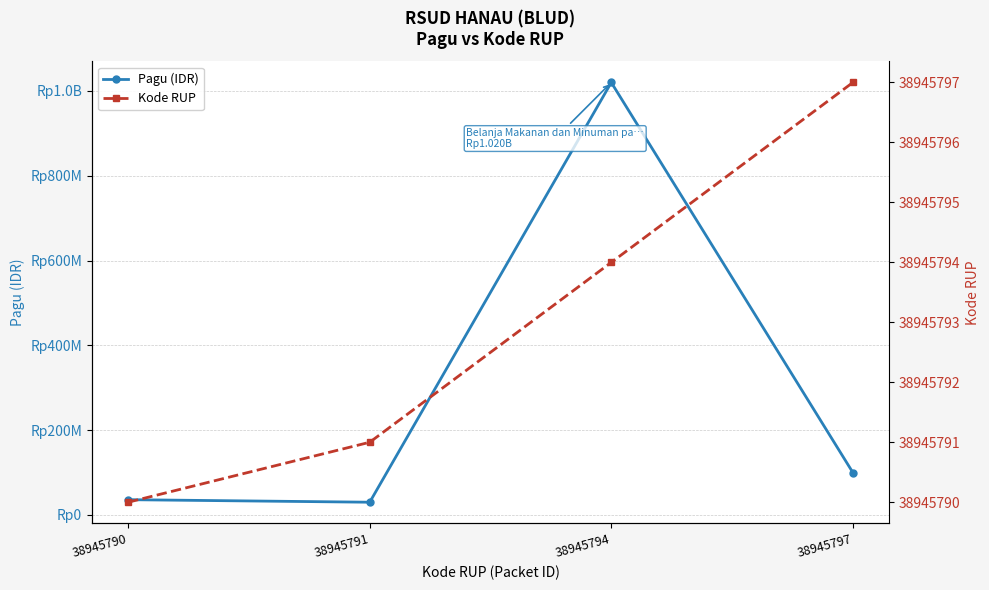

What are all the series names shown in the legend?

Pagu (IDR), Kode RUP